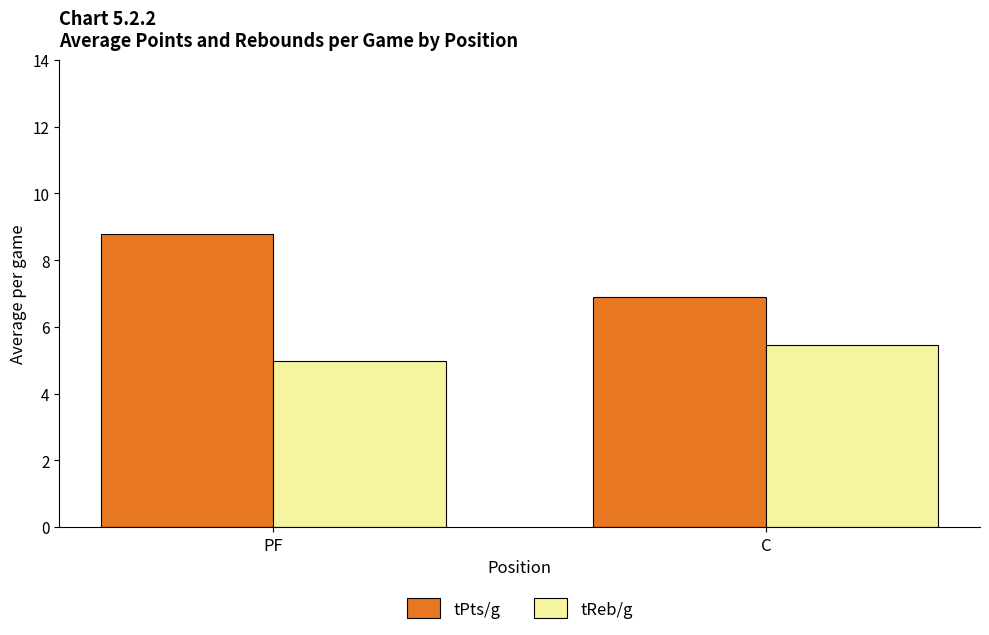

Reading left to right, what are all the values shown in this chart?

tPts/g: 8.8	6.9
tReb/g: 5.0	5.4